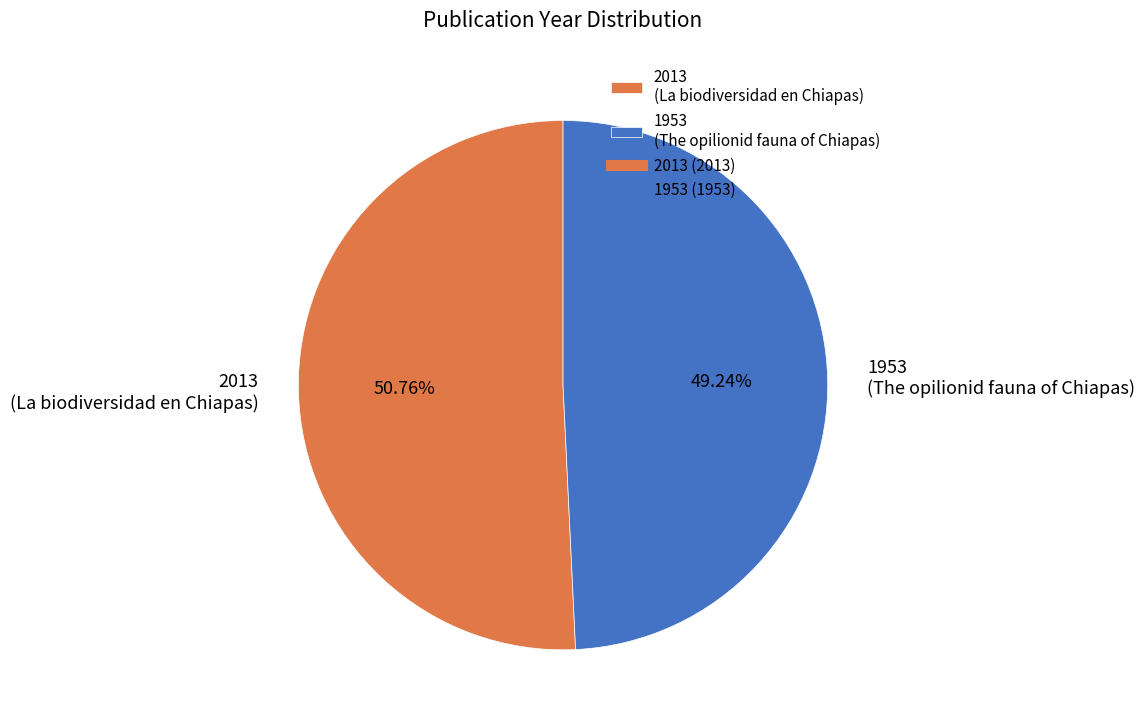

True or false: 1953 accounts for 39% of the total.

False